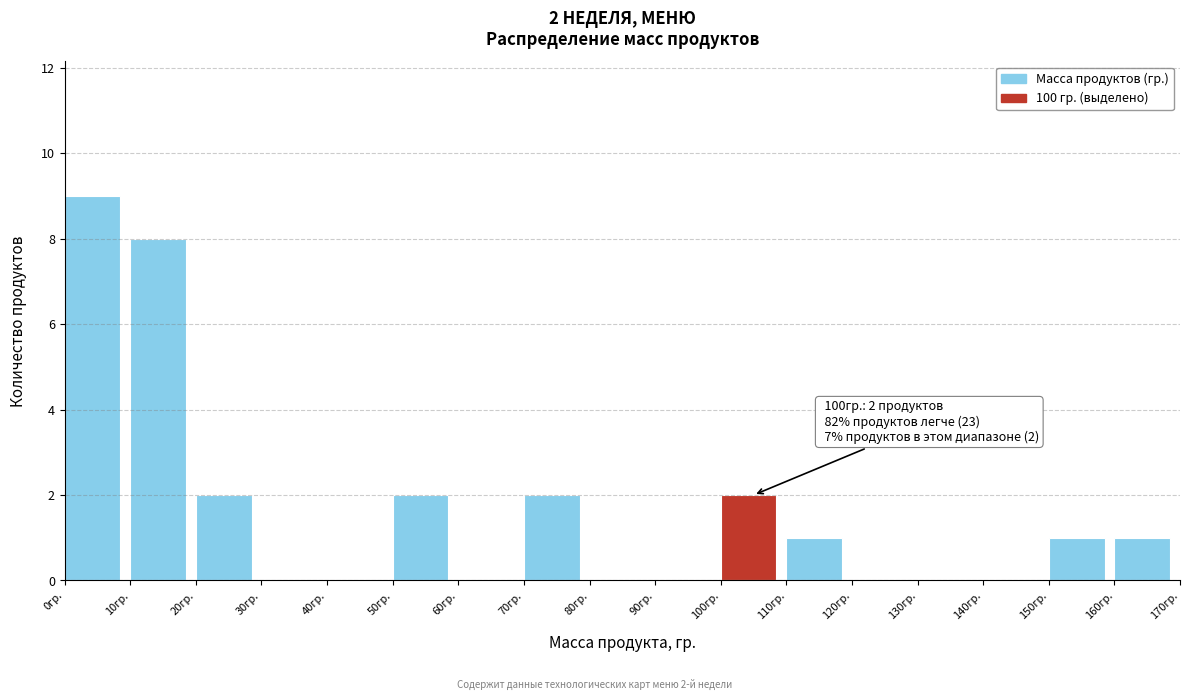

Which range on the x-axis has the tallest bar?

0 to 10